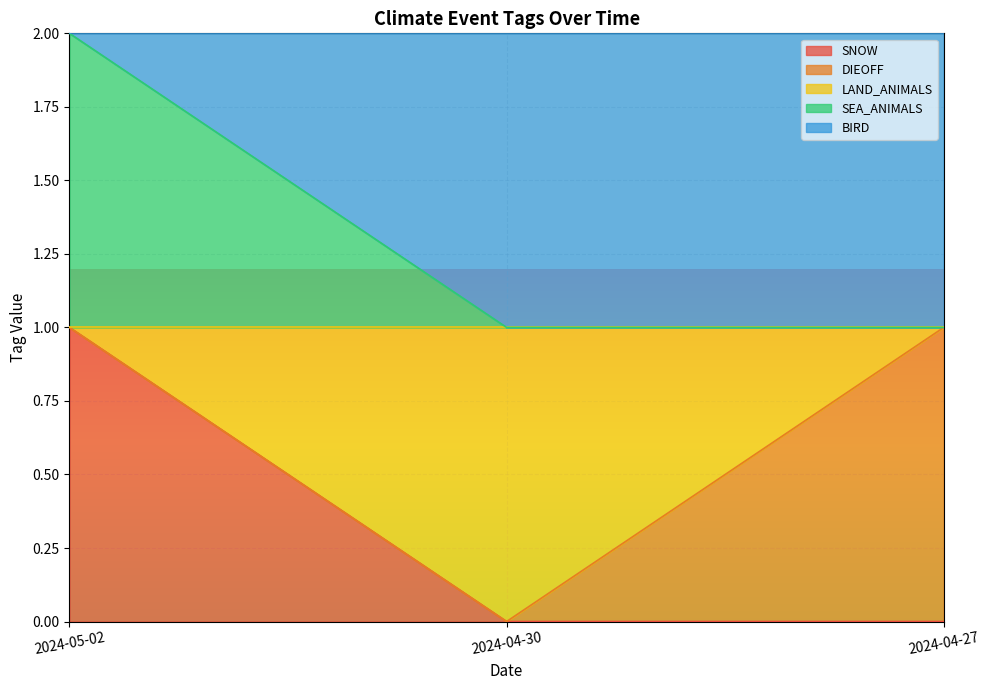

Which has a higher value, 2024-04-30 or 2024-04-27?

2024-04-30